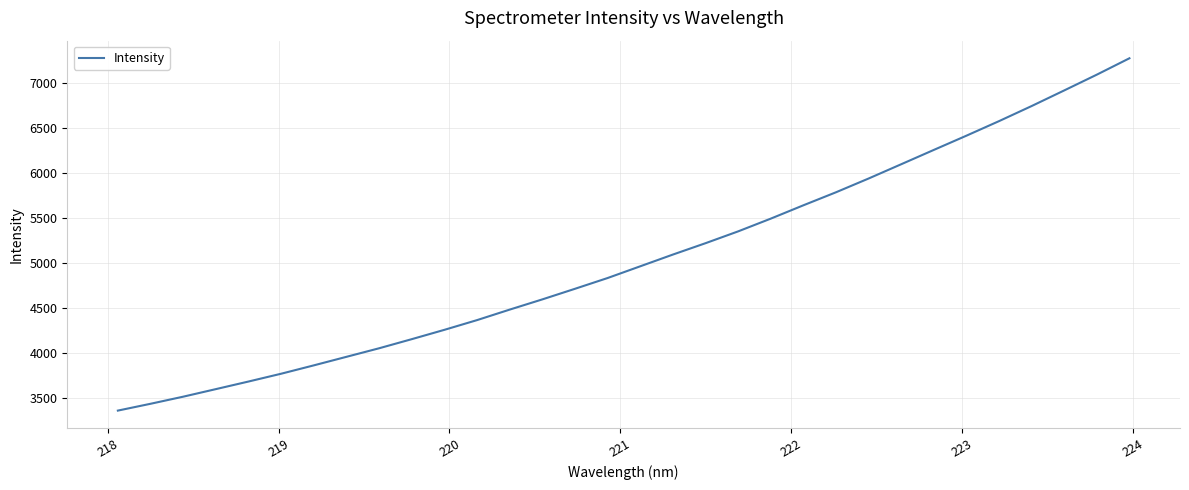

What is the smallest value displayed?

3360.5